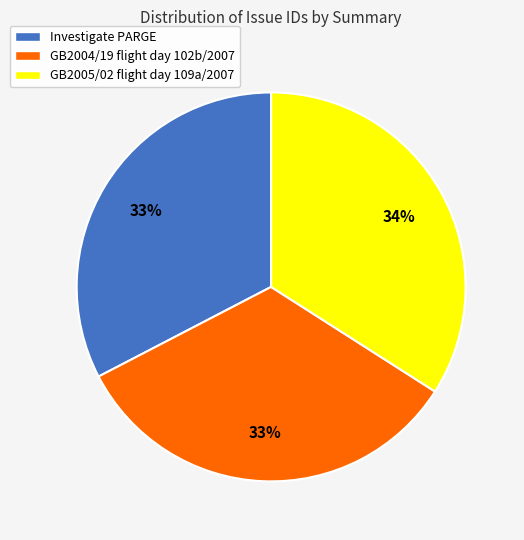

Is the sum of GB2005/02 flight day 109a/2007 and GB2004/19 flight day 102b/2007 greater than half?

Yes